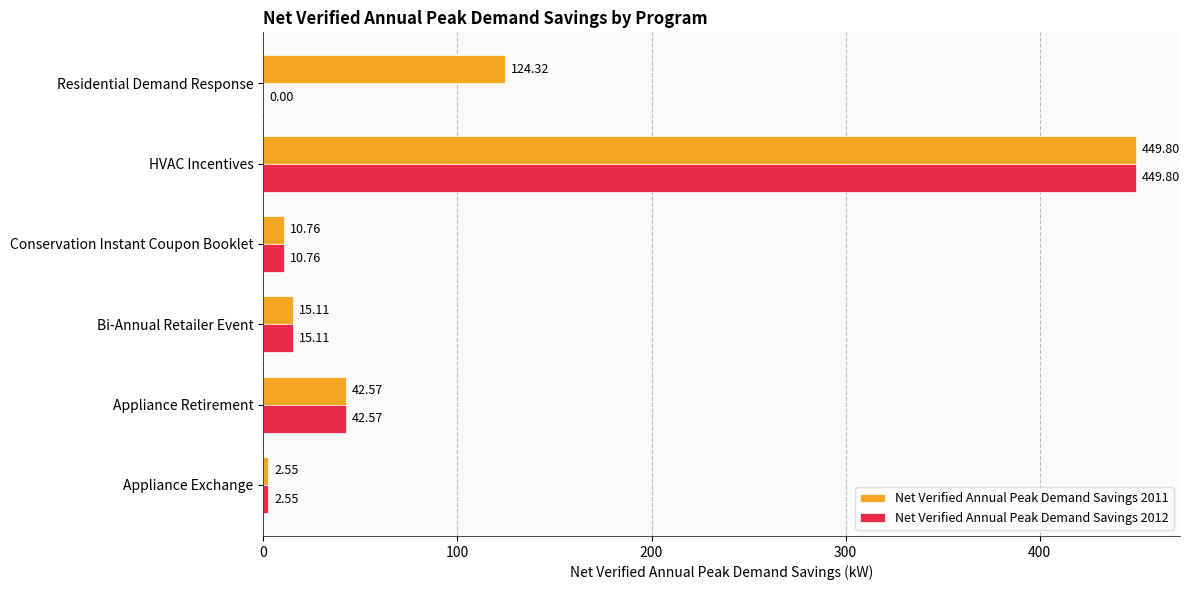

Between Bi-Annual Retailer Event and Residential Demand Response, which series saw the biggest shift?

Net Verified Annual Peak Demand Savings 2011